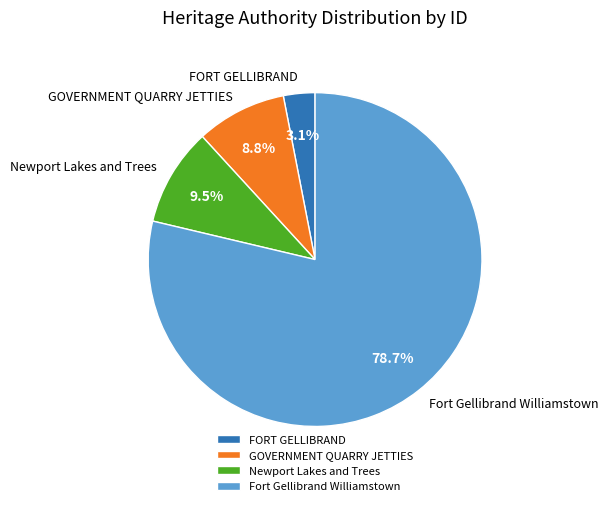

Which has a higher value, Fort Gellibrand Williamstown or Newport Lakes and Trees?

Fort Gellibrand Williamstown